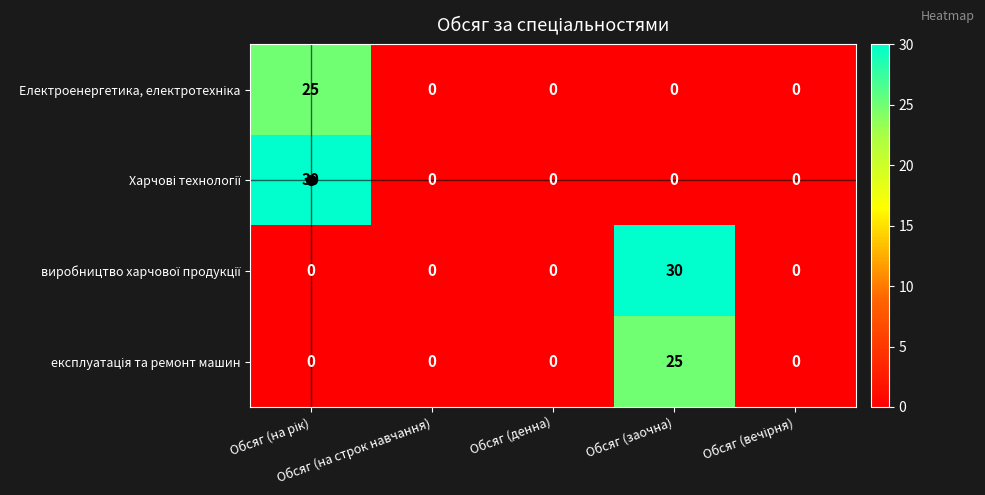

Rank the series at Обсяг (заочна) from highest to lowest value.

виробництво харчової продукції, експлуатація та ремонт машин, Електроенергетика, електротехніка, Харчові технології